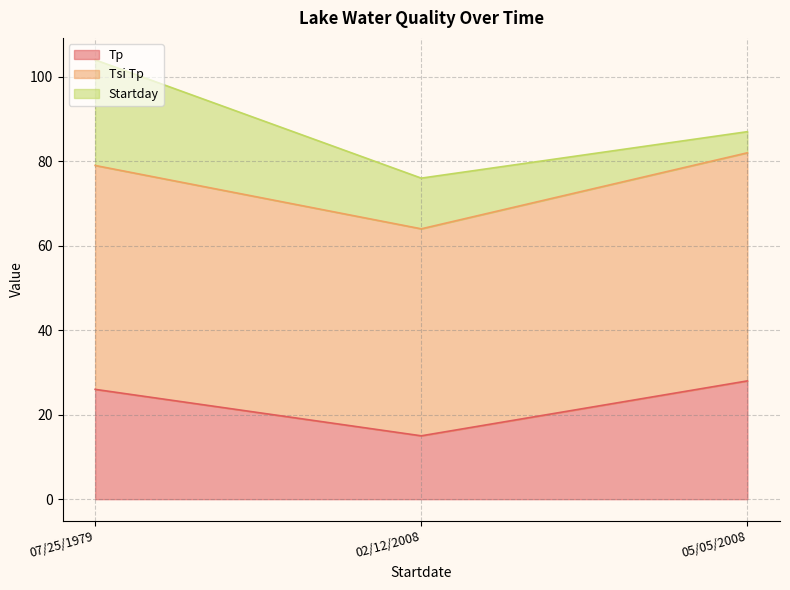

What is the label of the 3rd point from the left?

05/05/2008